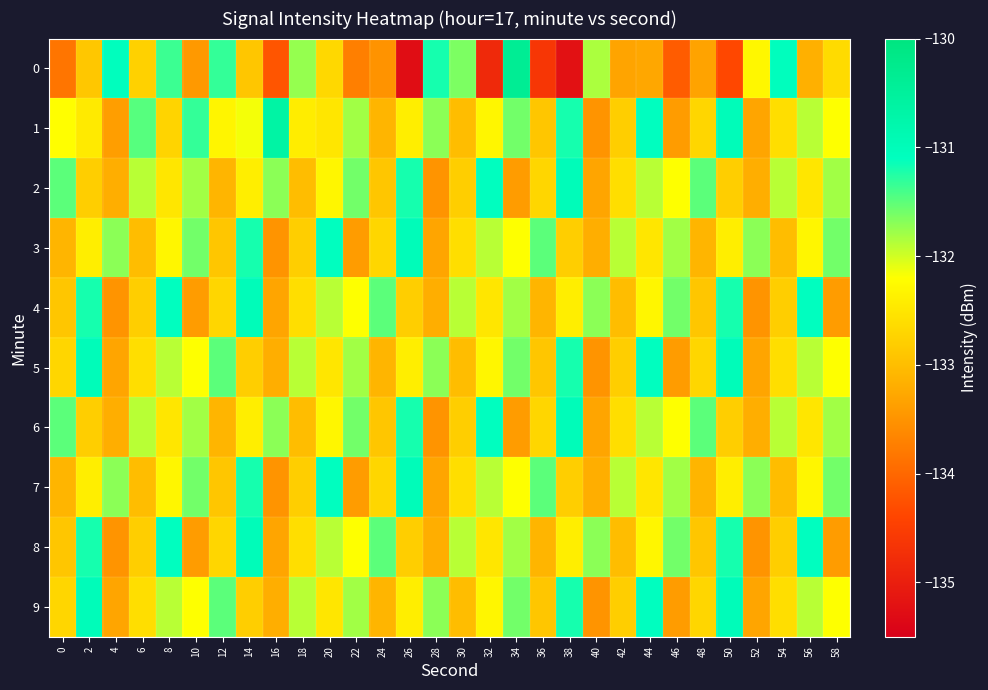

Between 26 and 56, which is larger?

56